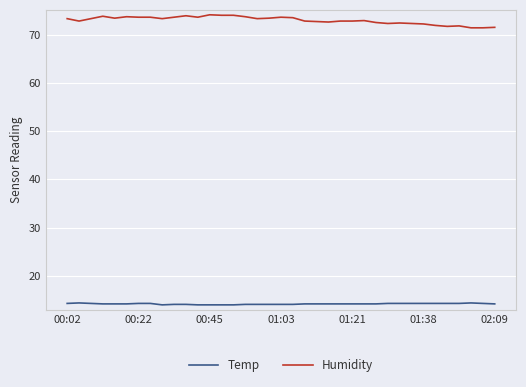

What is the difference between the maximum and minimum values in the Humidity series?

2.7